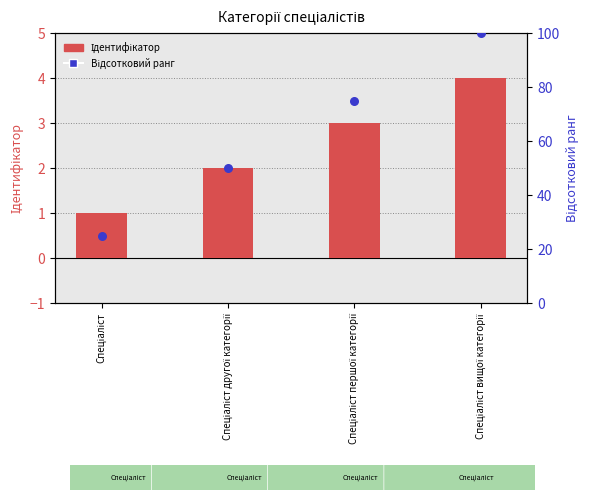

Which series reaches the maximum Y coordinate?

Відсотковий ранг